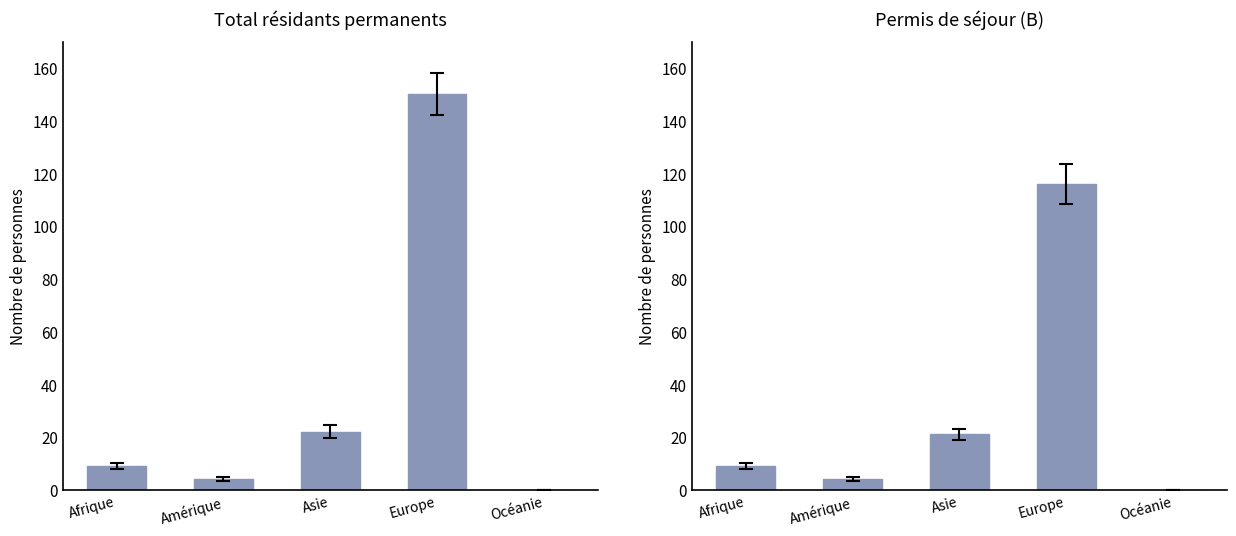

How many distinct data groups are displayed?

2